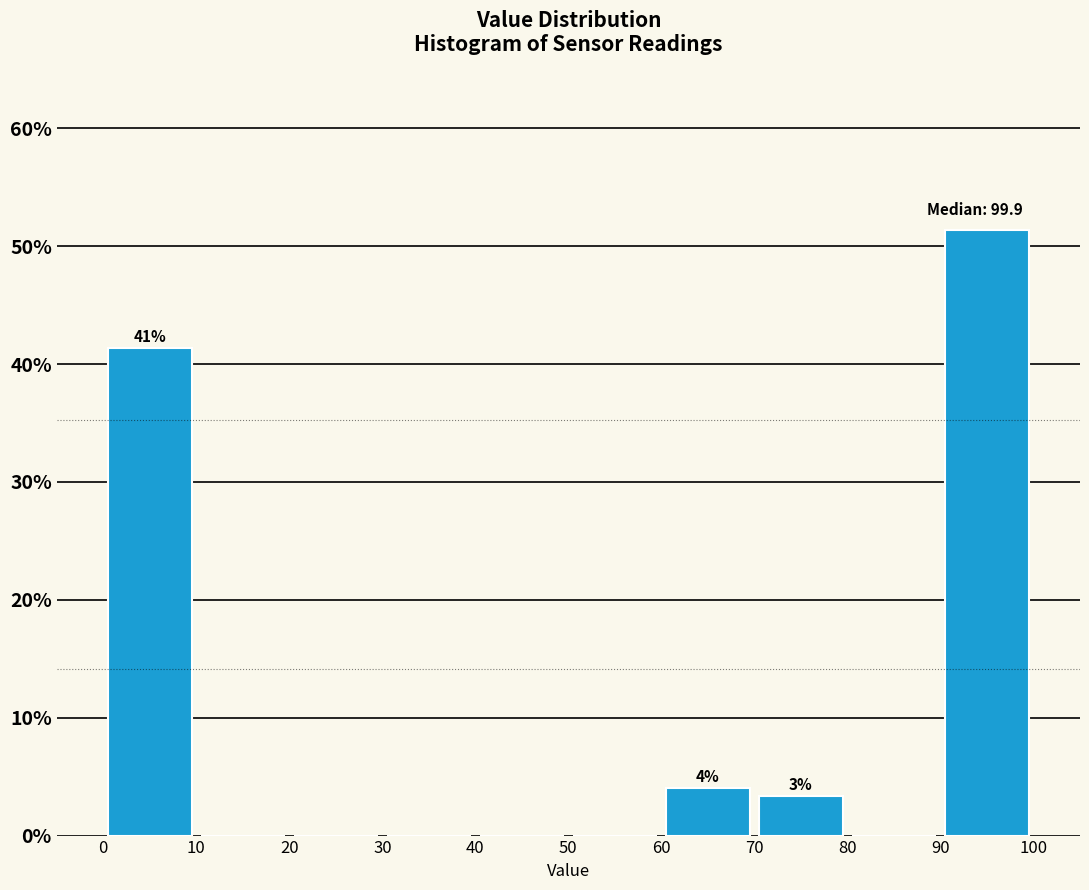

Which range on the x-axis has the tallest bar?

90 to 100